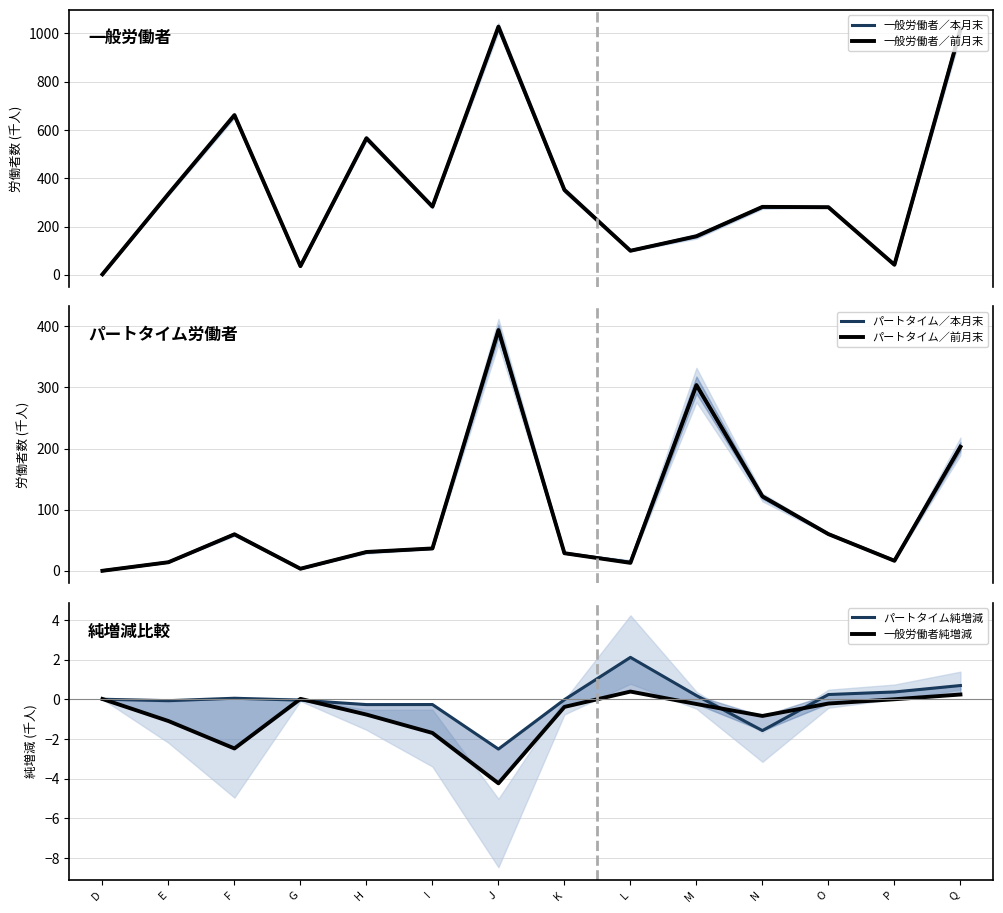

What is the total value across all series at I?

635.5